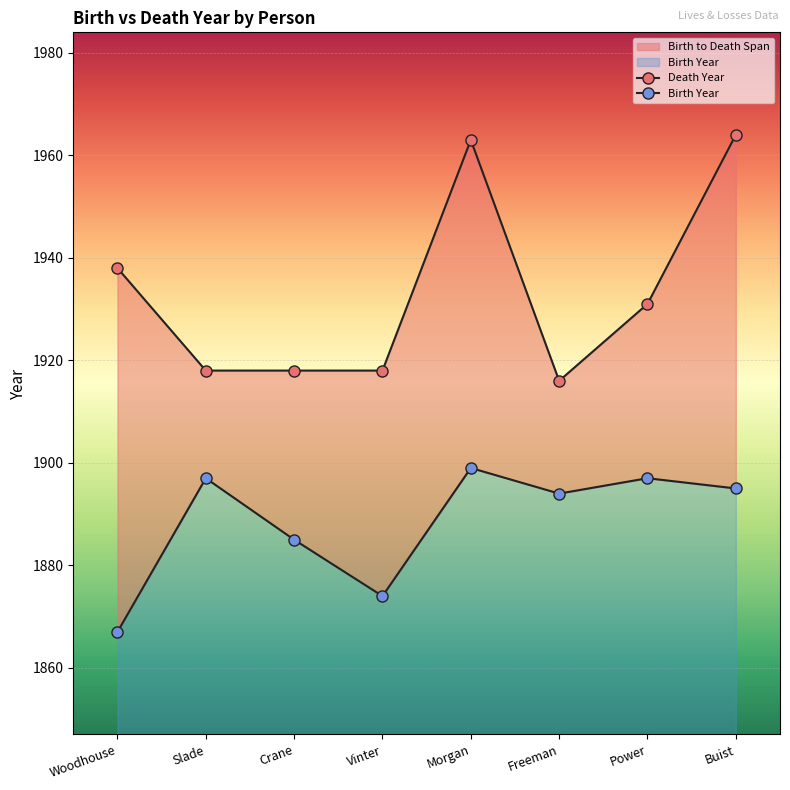

Reading right to left, list all the values displayed in this chart.

1867: 1895	1897	1894	1899	1874	1885	1897	1867
1938: 1964	1931	1916	1963	1918	1918	1918	1938